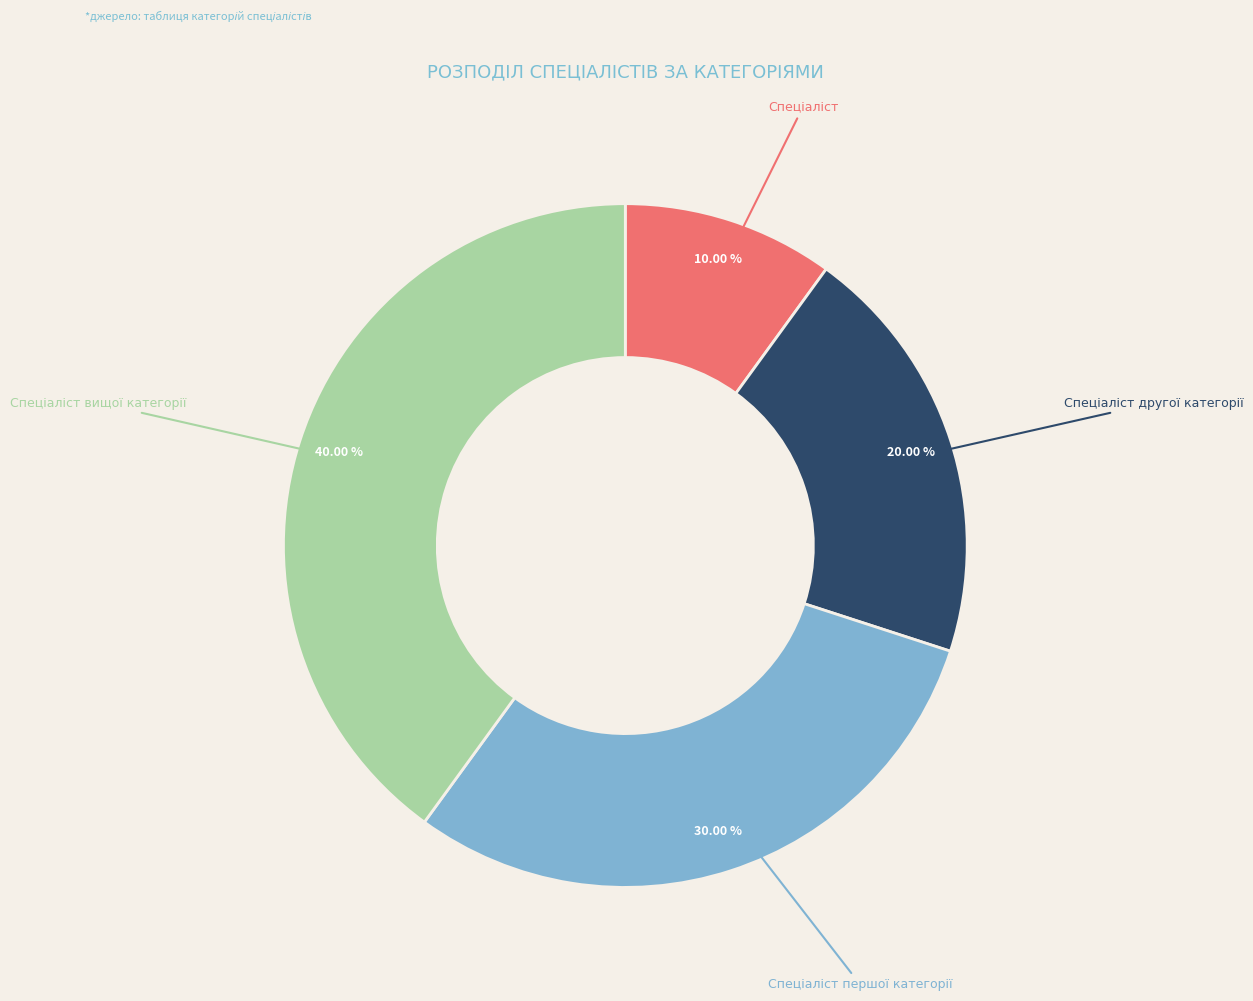

Does any single category account for the majority?

No